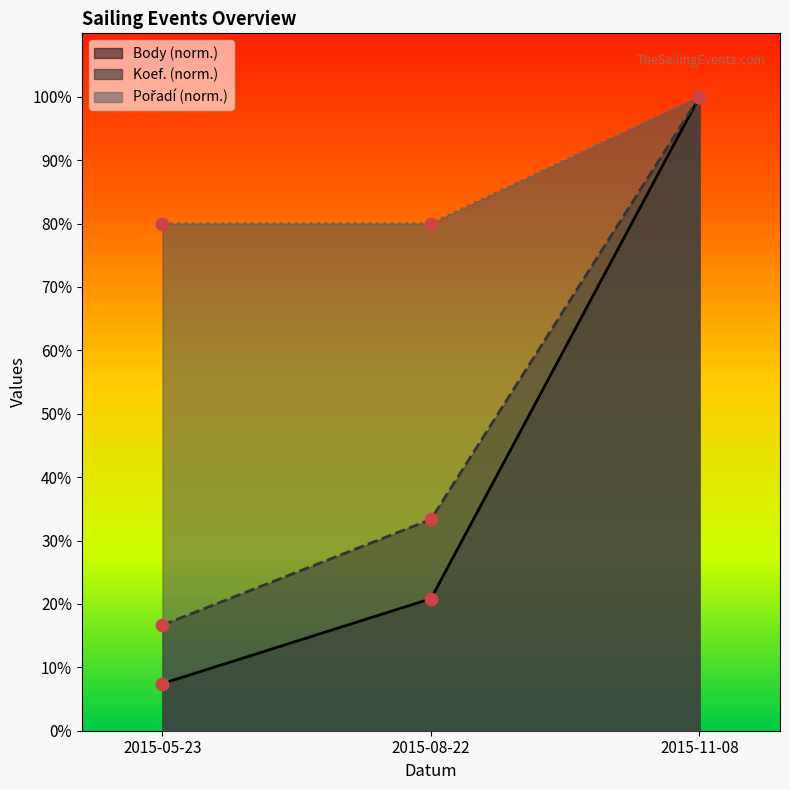

What are all the series names shown in the legend?

Koef., Pořadí, Body